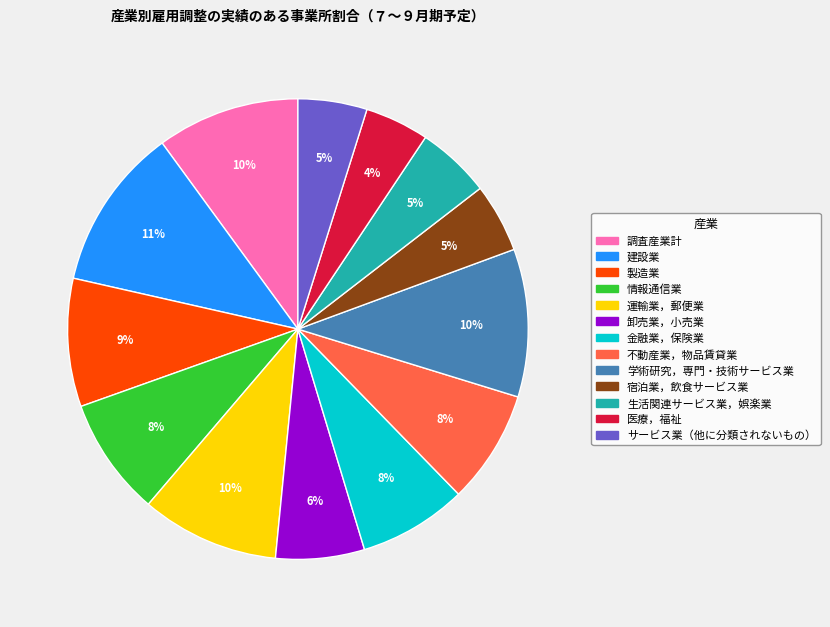

Count the number of slices in the pie.

13